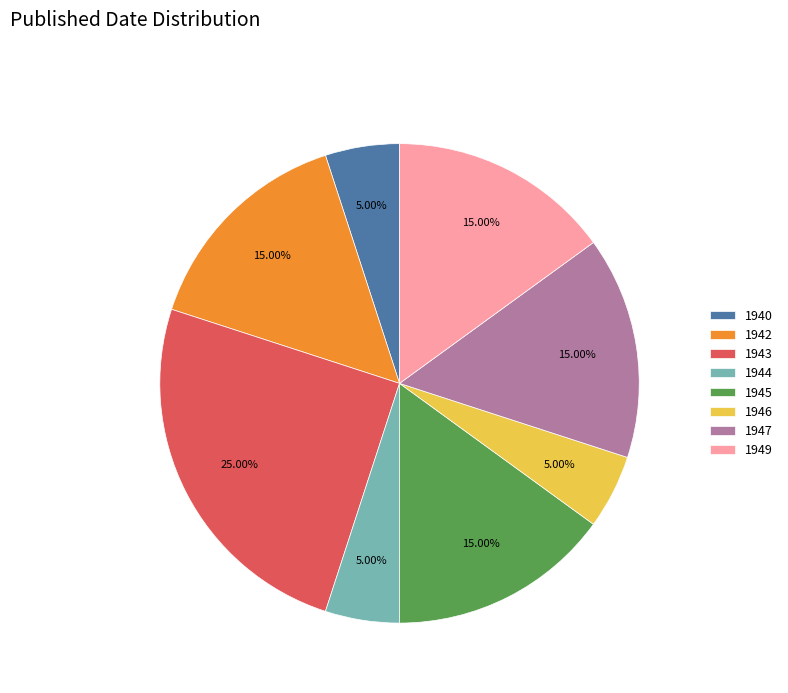

How many slices are in this pie chart?

8